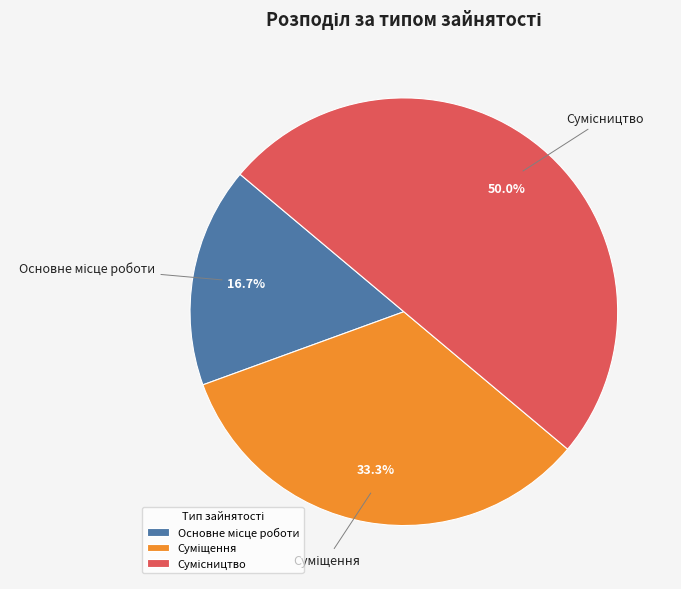

To the nearest percent, what portion does Основне місце роботи represent?

17%